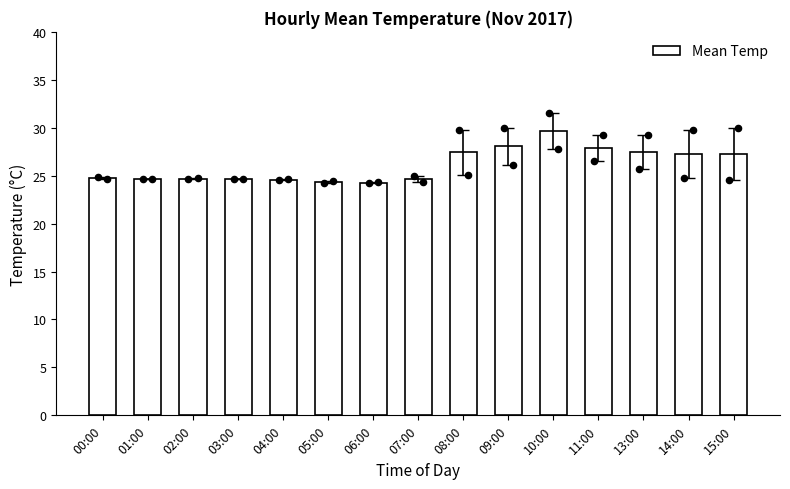

What is the ratio of the value at 10:00 to the value at 01:00?

1.2